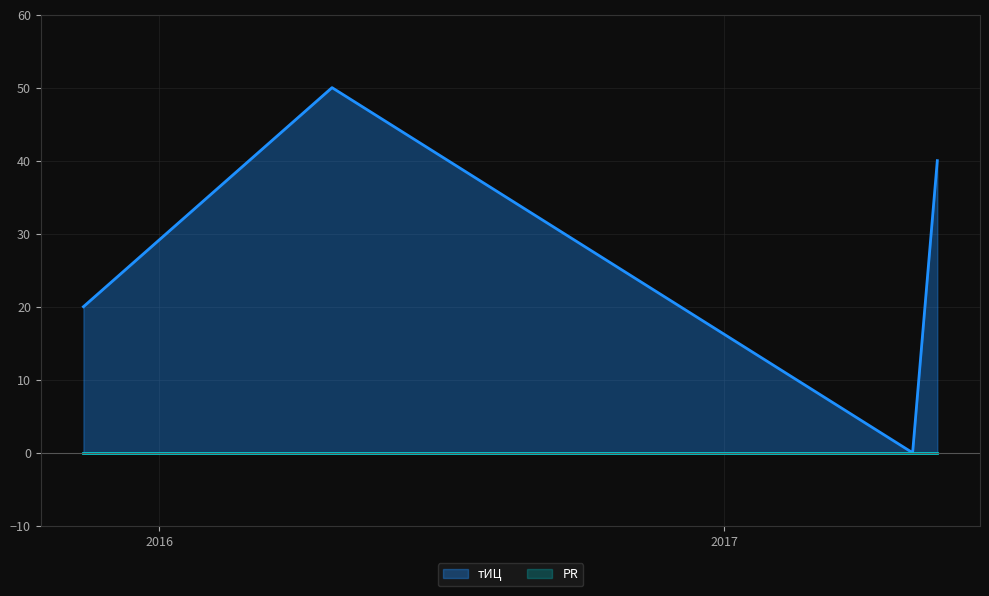

Does the chart display data point markers on the line(s)?

No